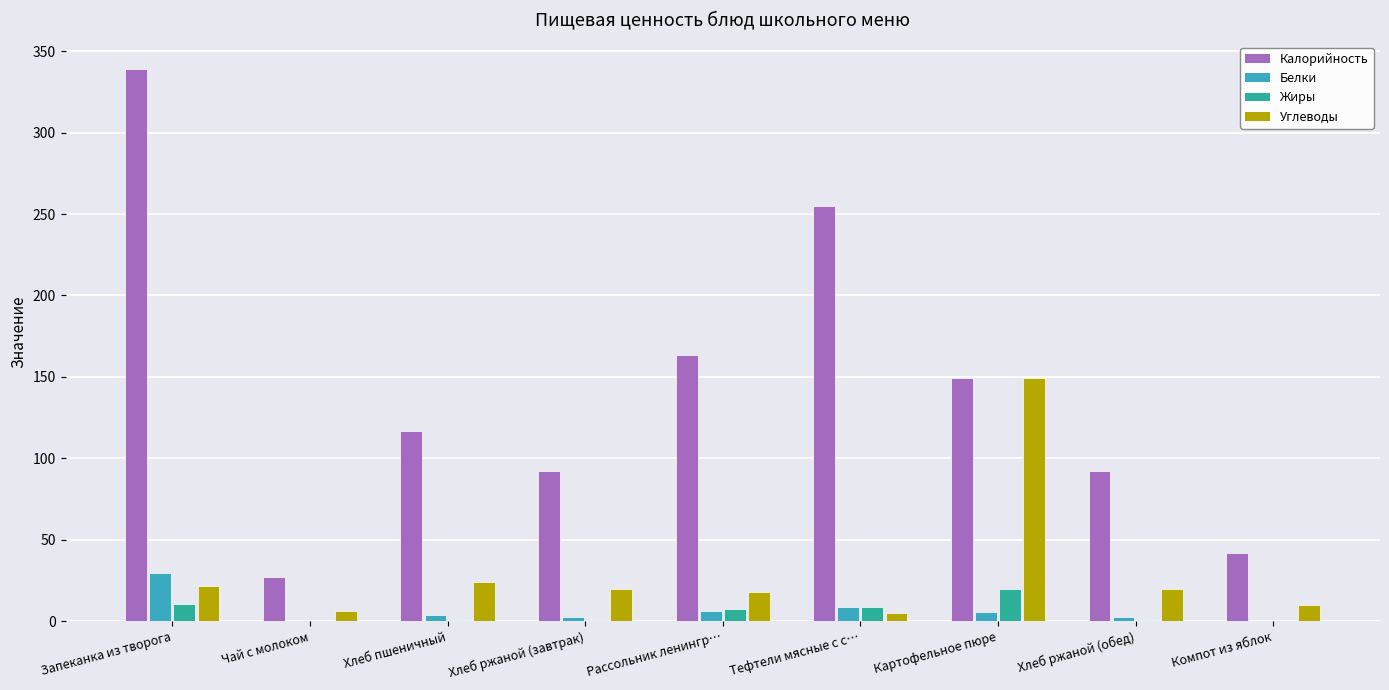

The value of Калорийность at Хлеб ржаной (завтрак) is 135.9. True or false?

False